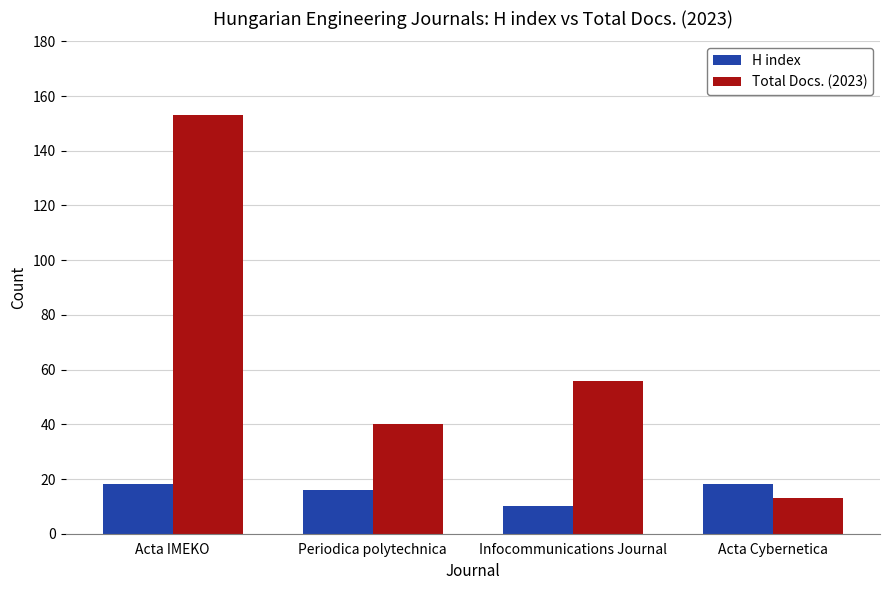

Which series has the widest spread of values?

Total Docs. (2023)